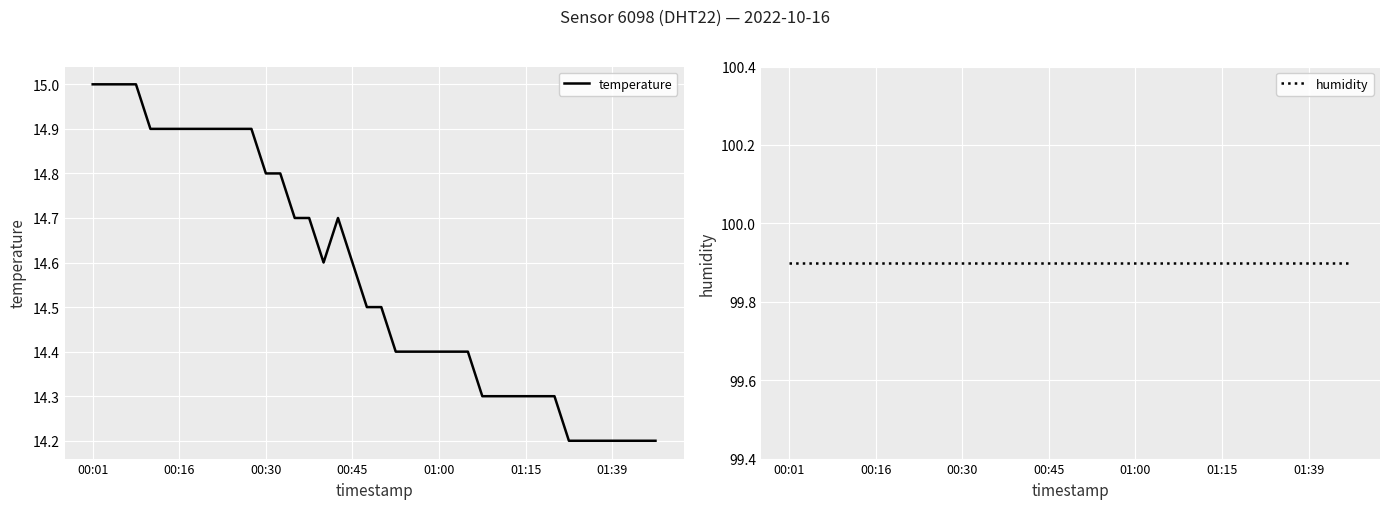

Reading left to right, what are all the values shown in this chart?

temperature: 15.0	15.0	15.0	15.0	14.9	14.9	14.9	14.9	14.9	14.9	14.9	14.9	14.8	14.8	14.7	14.7	14.6	14.7	14.6	14.5	14.5	14.4	14.4	14.4	14.4	14.4	14.4	14.3	14.3	14.3	14.3	14.3	14.3	14.2	14.2	14.2	14.2	14.2	14.2	14.2
humidity: 99.9	99.9	99.9	99.9	99.9	99.9	99.9	99.9	99.9	99.9	99.9	99.9	99.9	99.9	99.9	99.9	99.9	99.9	99.9	99.9	99.9	99.9	99.9	99.9	99.9	99.9	99.9	99.9	99.9	99.9	99.9	99.9	99.9	99.9	99.9	99.9	99.9	99.9	99.9	99.9